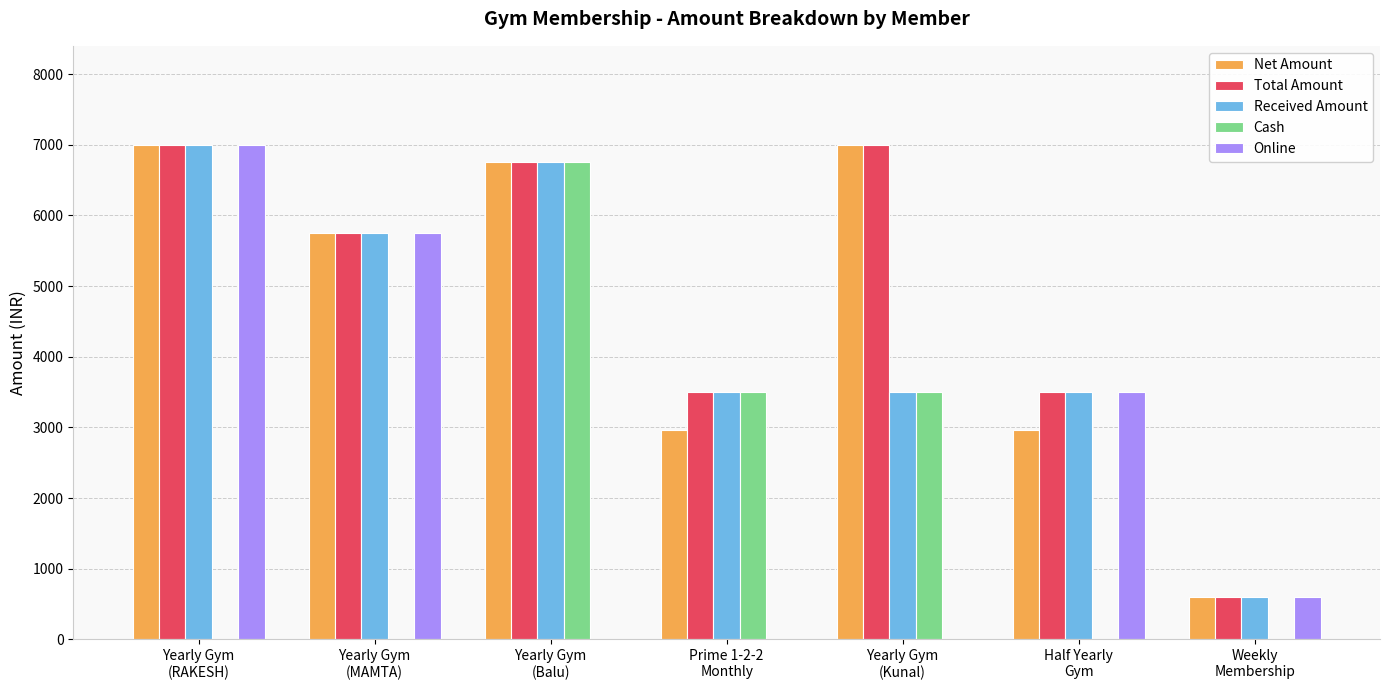

What is the spread (max minus min) of values at Prime 1-2-2
Monthly?

3500.0